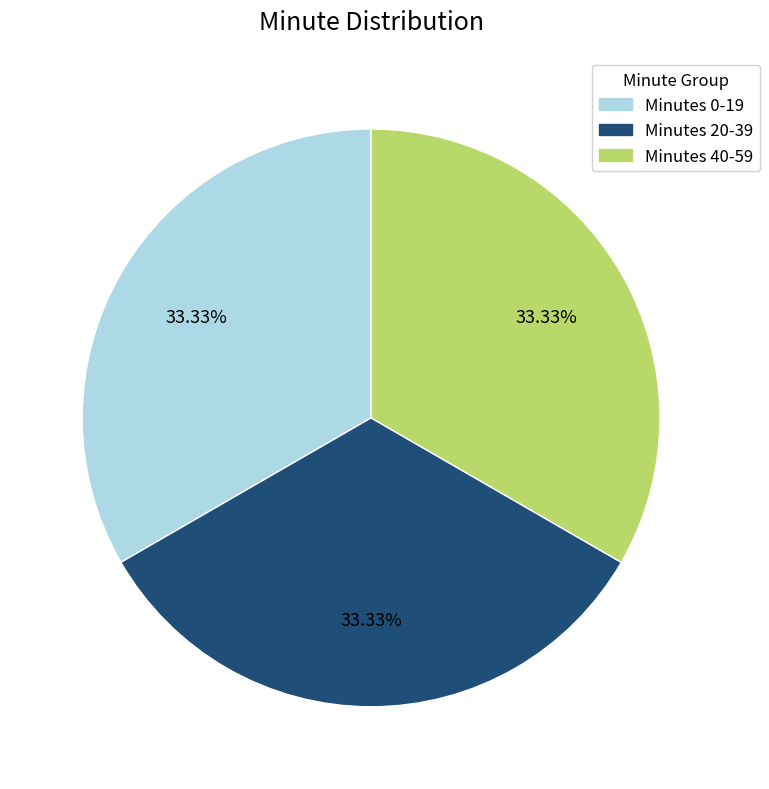

Is there any slice that represents more than half of the pie?

No